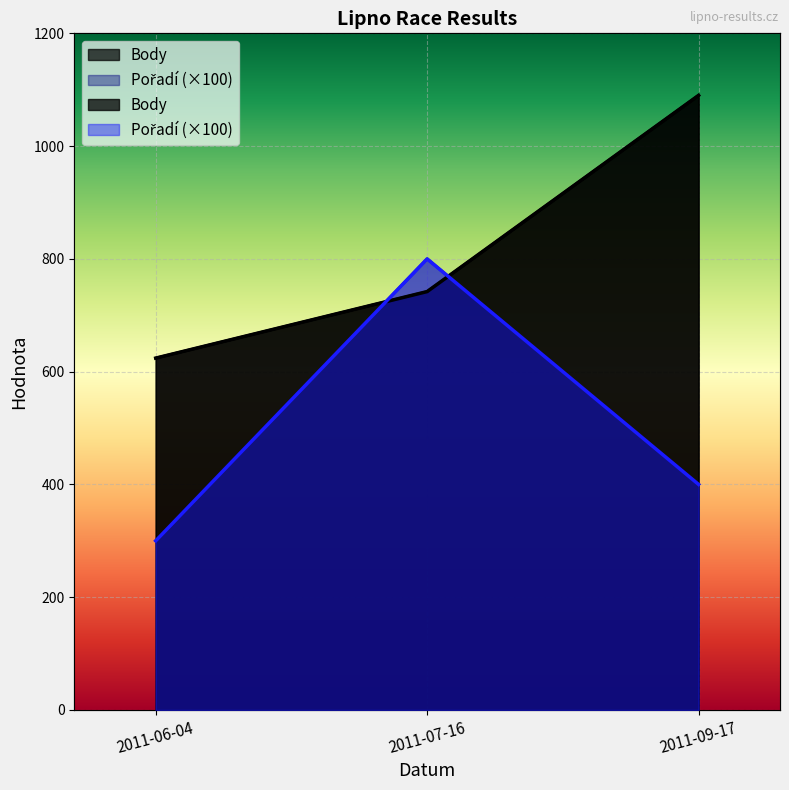

Where does the Pořadí series first go above 400?

2011-07-16